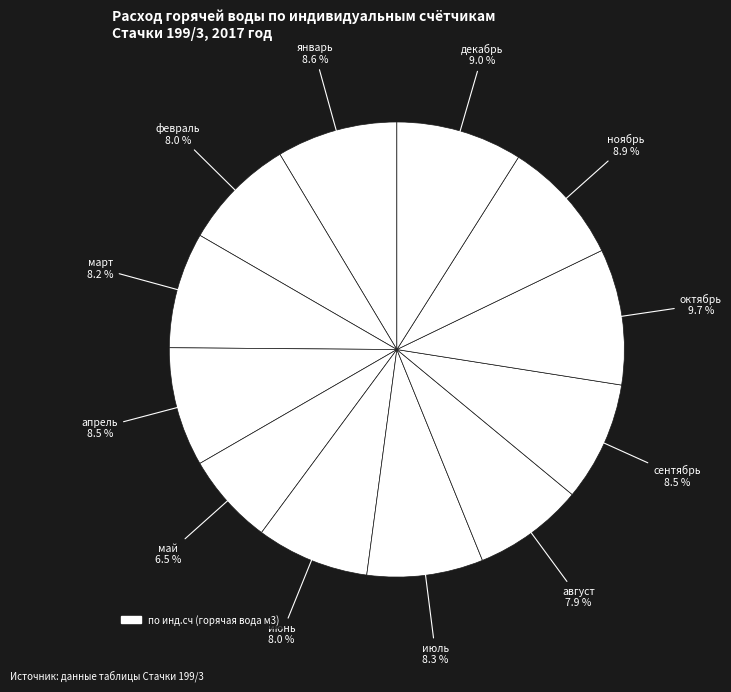

How many slices are in this pie chart?

12